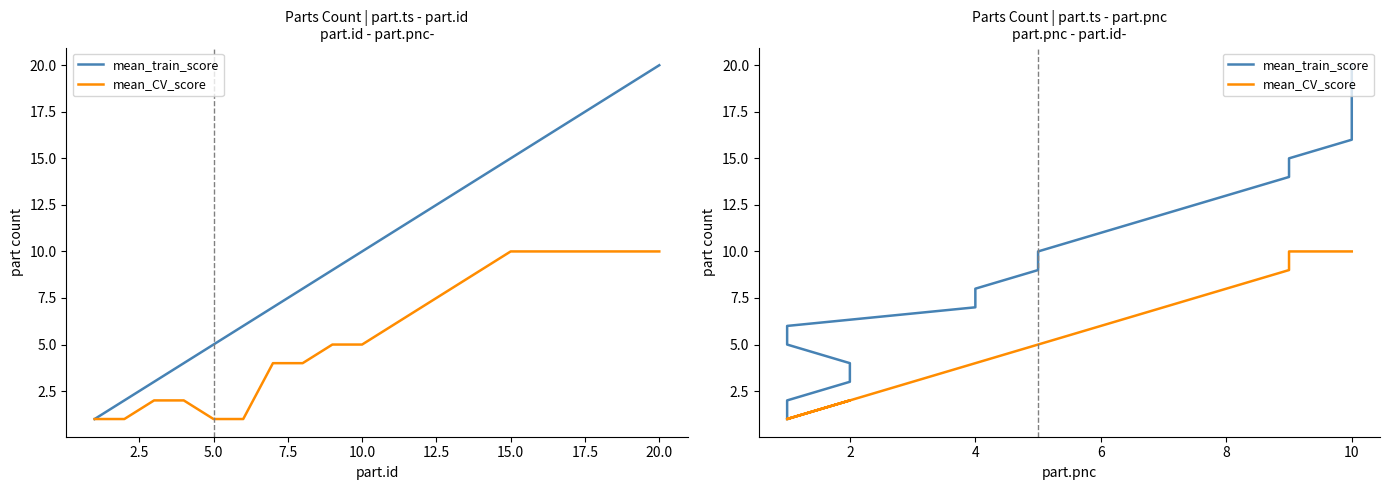

What are all the series names shown in the legend?

mean_train_score, mean_CV_score